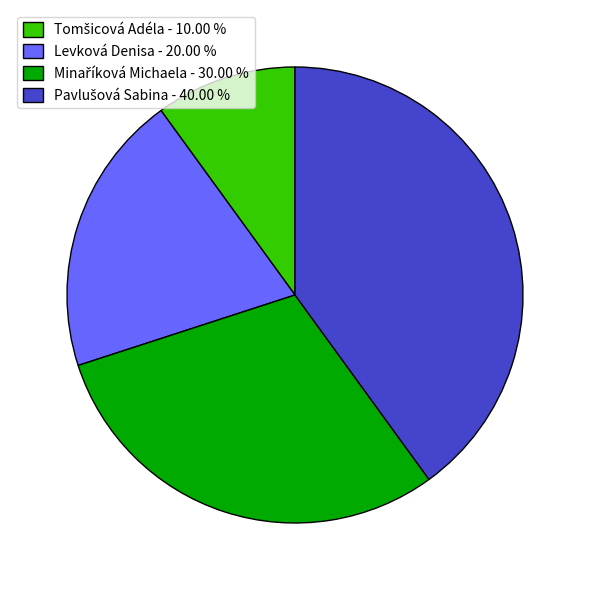

Does any single category account for the majority?

No